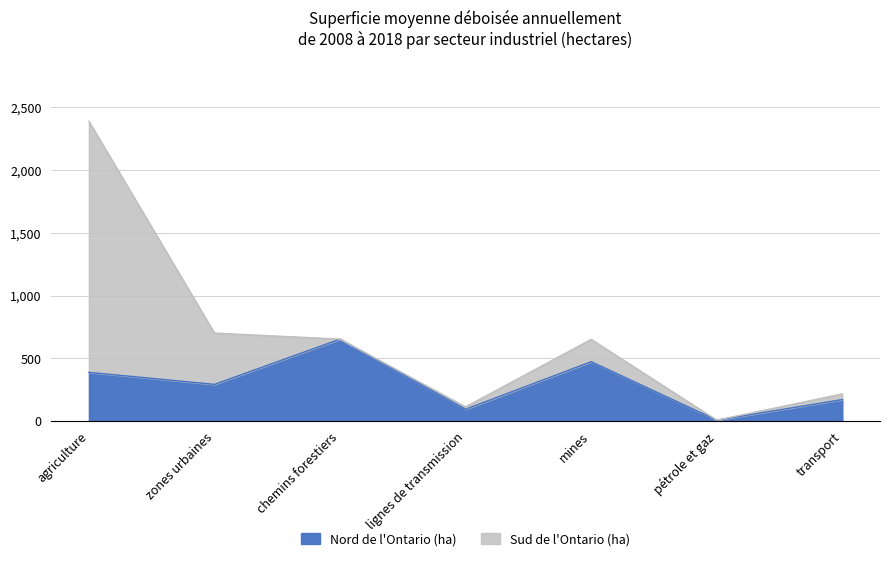

How many points are lower than both their immediate neighbors (excluding endpoints)?

3